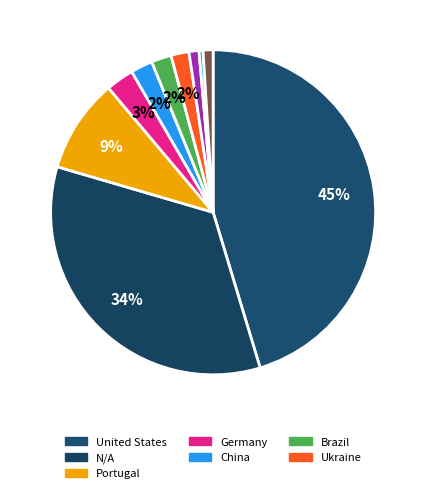

Count the number of slices in the pie.

10